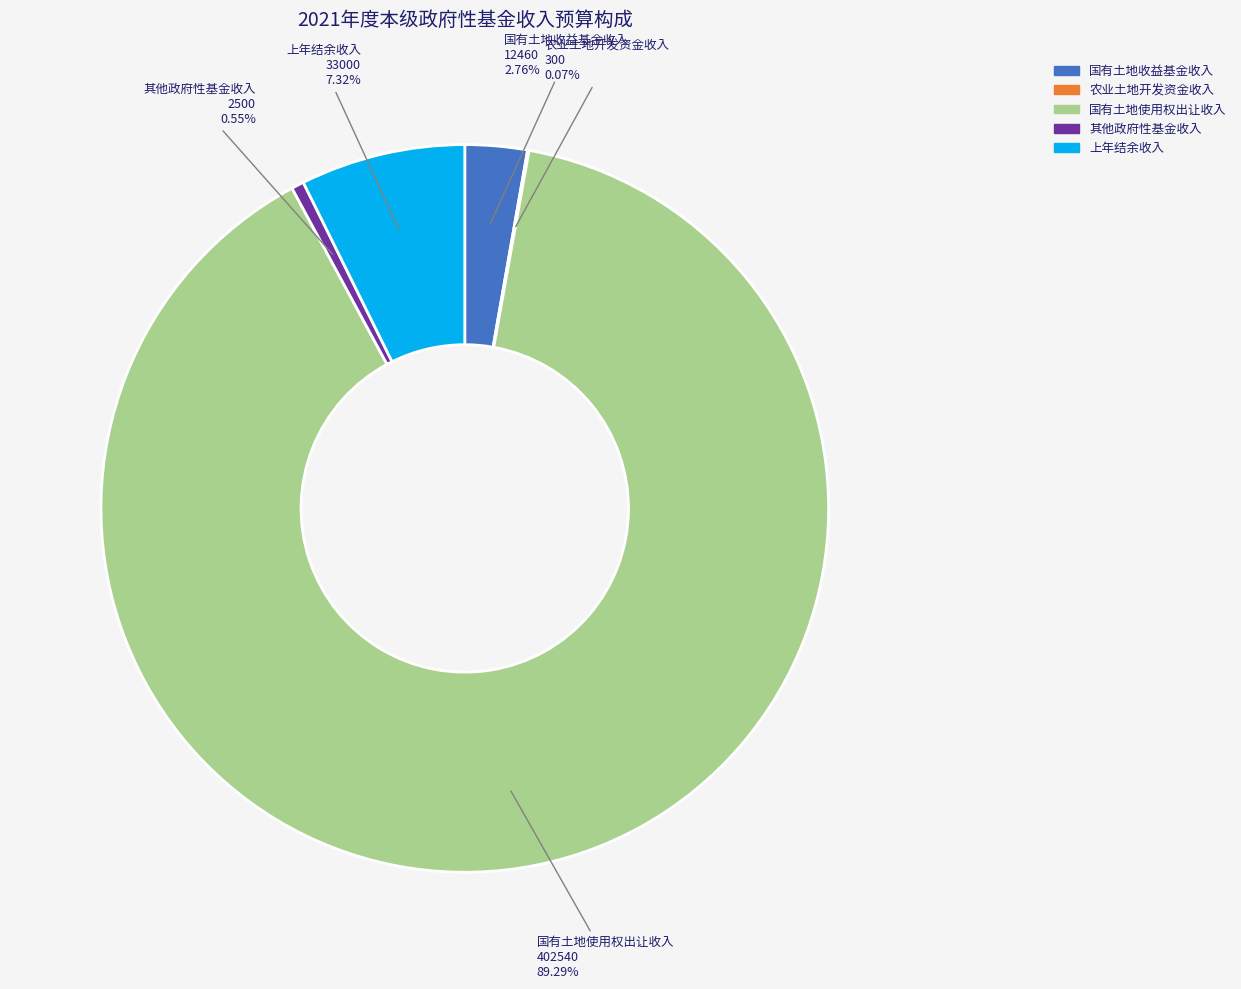

Combined, do 国有土地收益基金收入 and 国有土地使用权出让收入 account for over 50%?

Yes